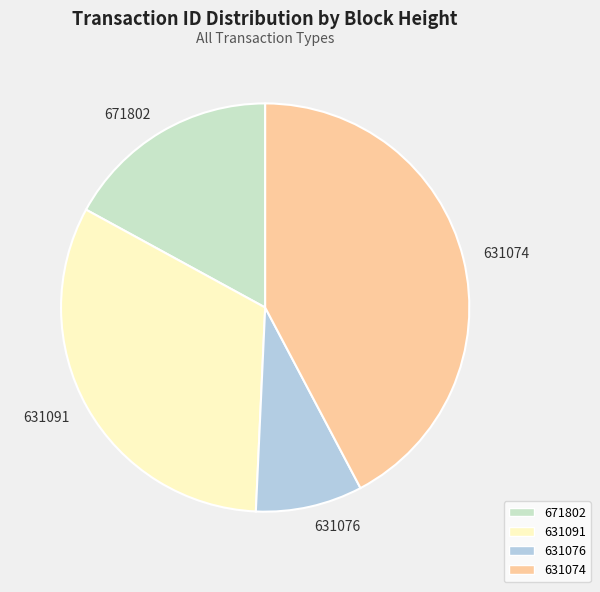

Does 671802 represent more than half of the total?

No